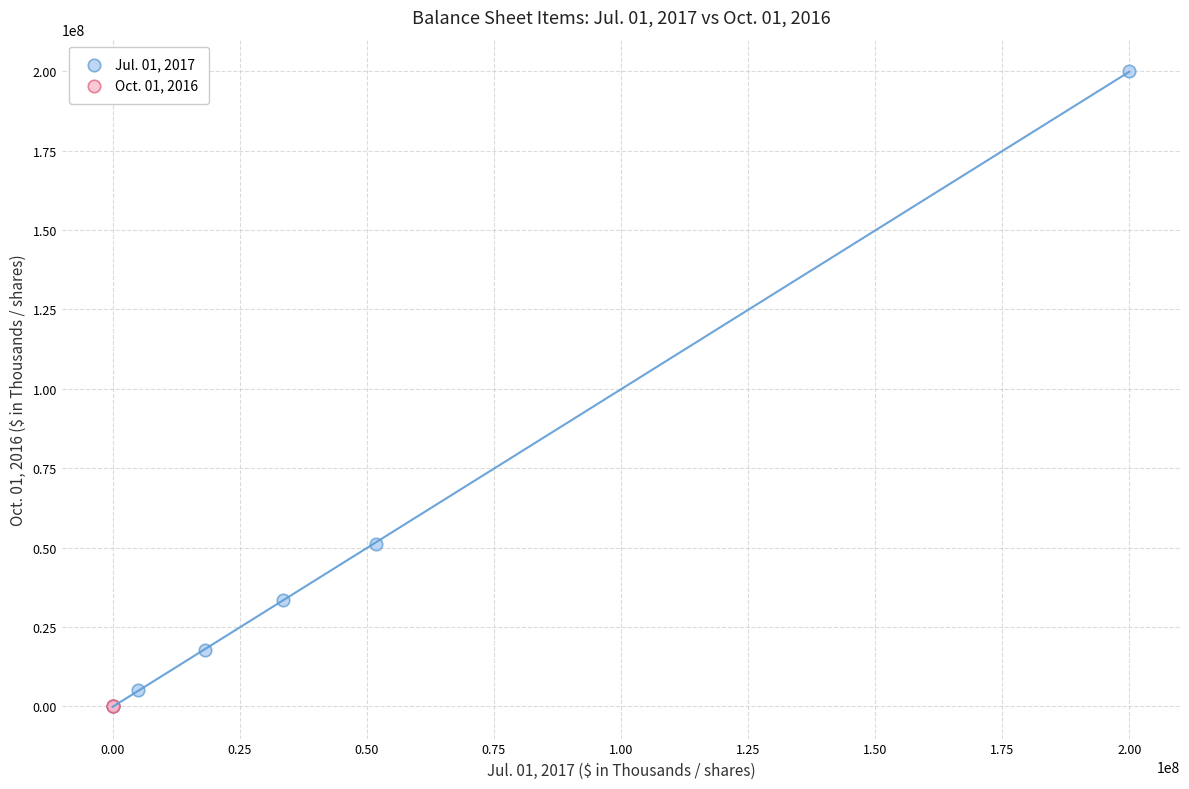

What are all the series names shown in the legend?

Jul. 01, 2017, Oct. 01, 2016